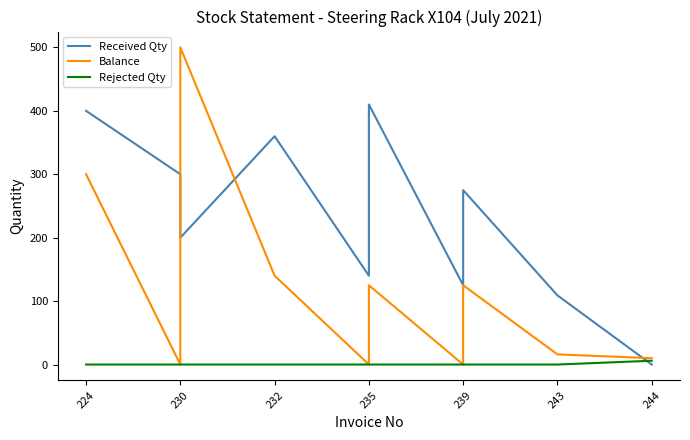

What is the average value of the Balance series?

122